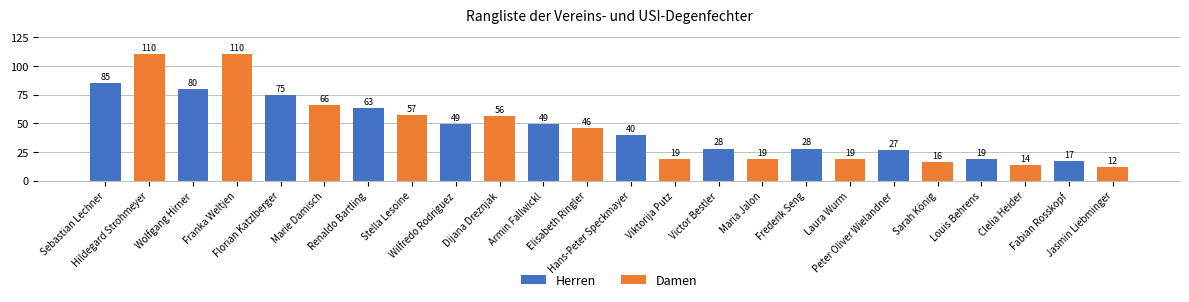

What is the value of the 6th bar from the left?

66